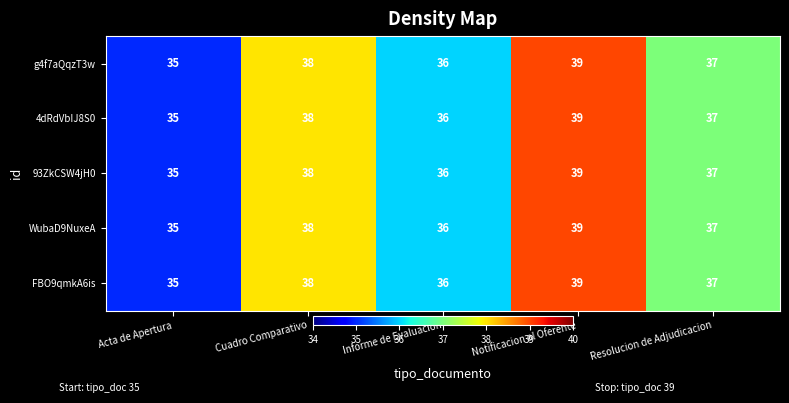

The value of FBO9qmkA6is at Acta de Apertura is 35. True or false?

True